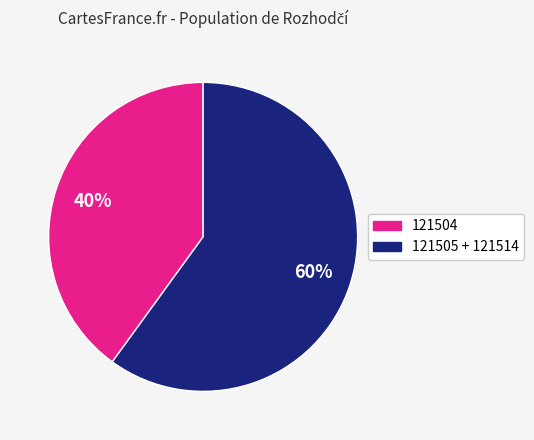

Count the number of slices in the pie.

2